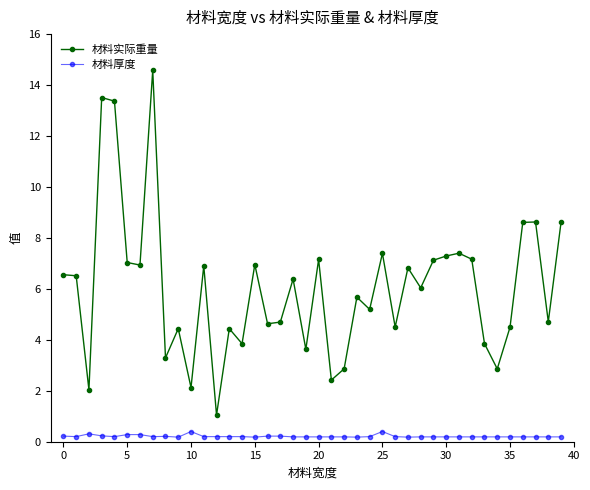

True or false: 材料厚度 and 材料实际重量 cross at least once.

False